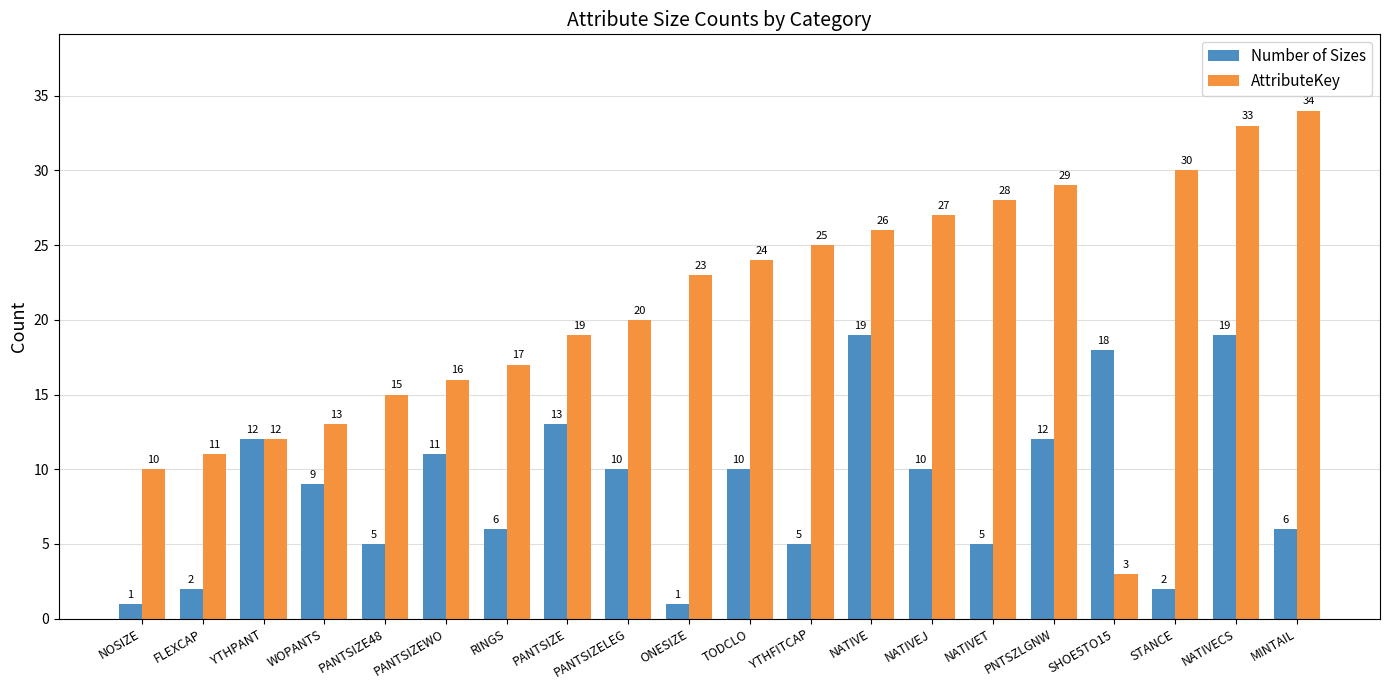

Which series has the widest spread of values?

AttributeKey